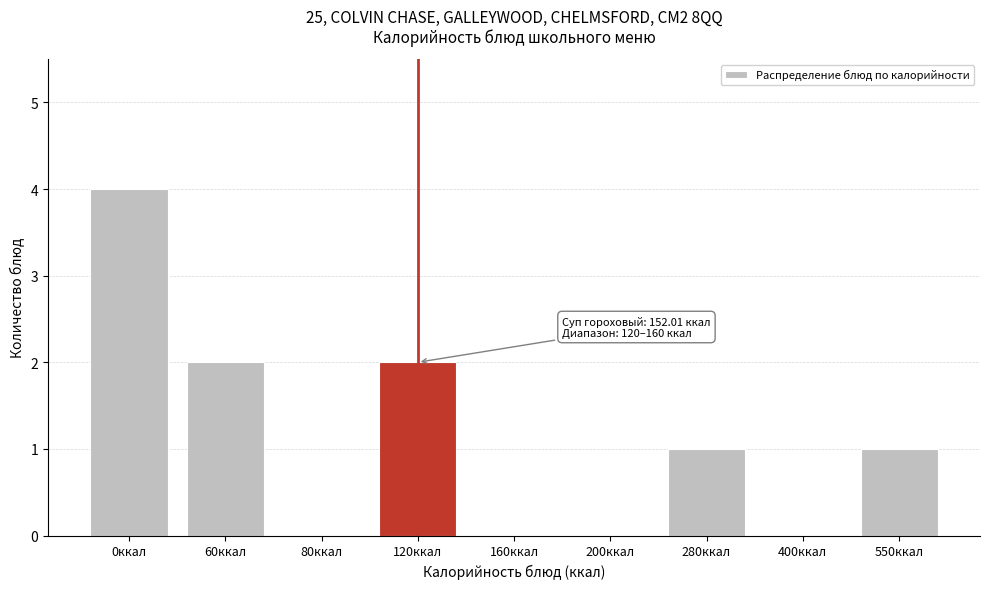

Reading left to right, what are all the values shown in this chart?

0ккал=4	60ккал=2	80ккал=0	120ккал=2	160ккал=0	200ккал=0	280ккал=1	400ккал=0	550ккал=1